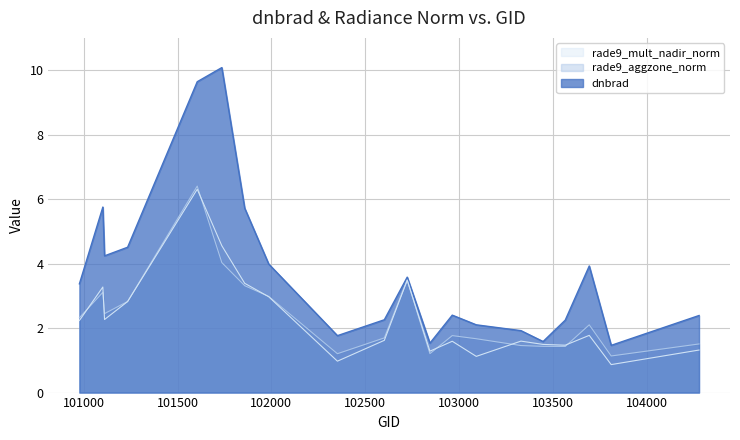

In rade9_mult_nadir_norm, how many points are higher than both neighbors (excluding endpoints)?

6